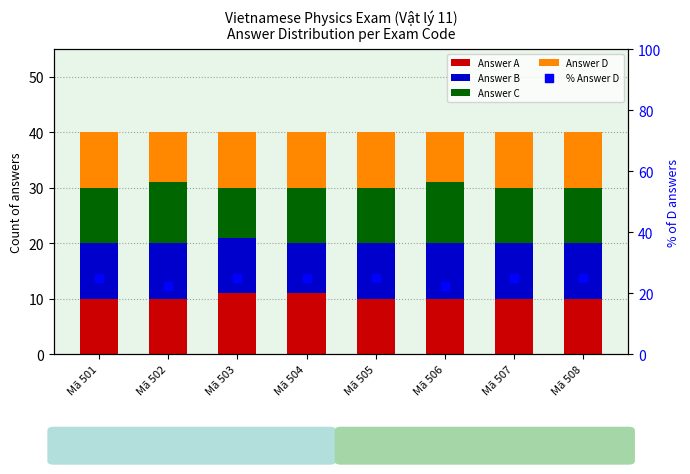

Is the value of Answer B at Mã 508 greater than the value of Answer C at Mã 504?

No